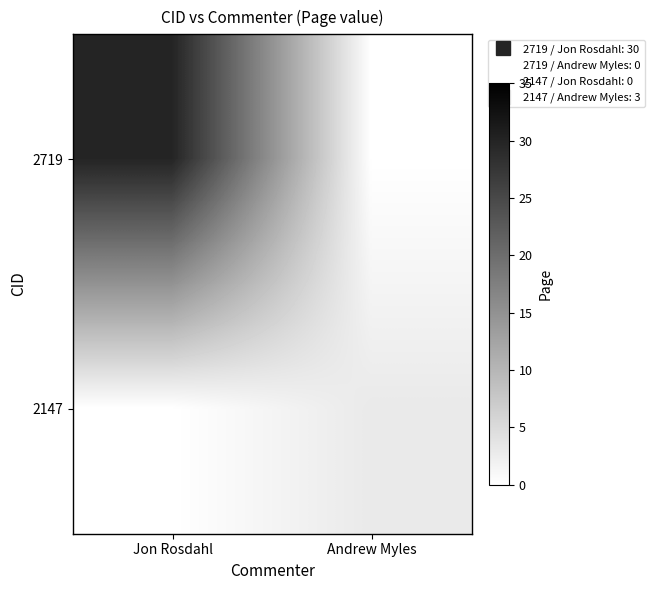

Reading left to right, transcribe all the data shown in this chart.

2719: Jon Rosdahl=30	Andrew Myles=0
2147: Jon Rosdahl=0	Andrew Myles=3